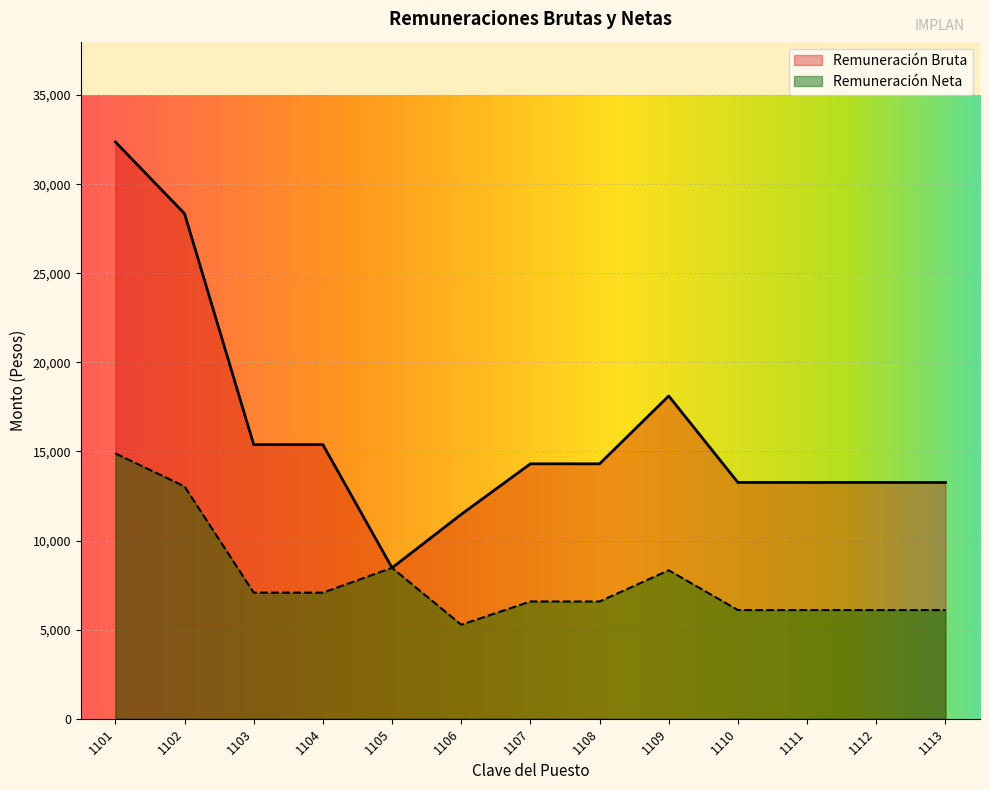

How many data points does each series have?

13